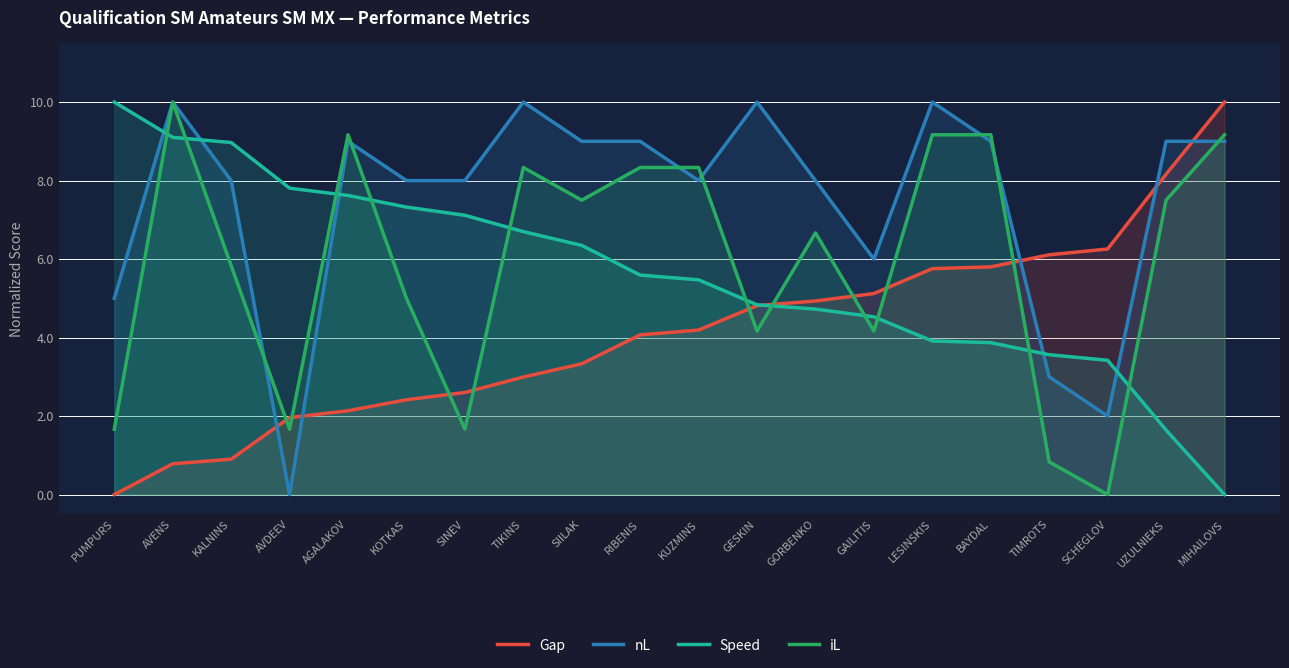

What position from the left is TIMROTS?

17